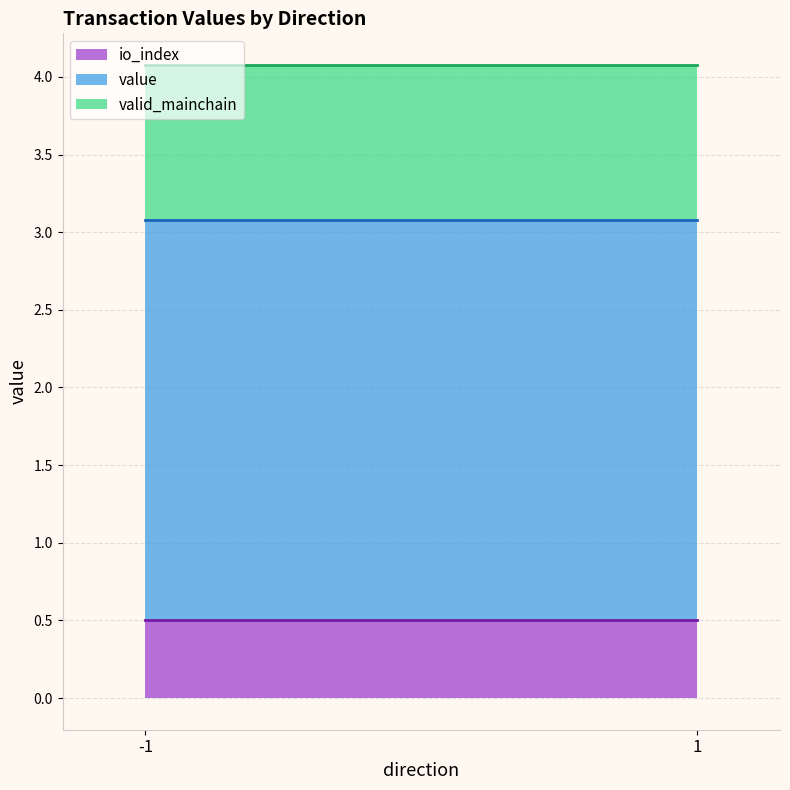

True or false: value and io_index cross at least once.

False